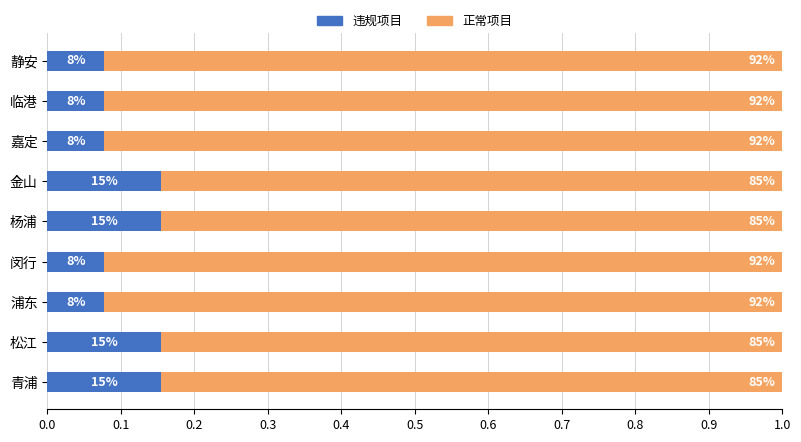

What are all the series names shown in the legend?

违规项目, 正常项目